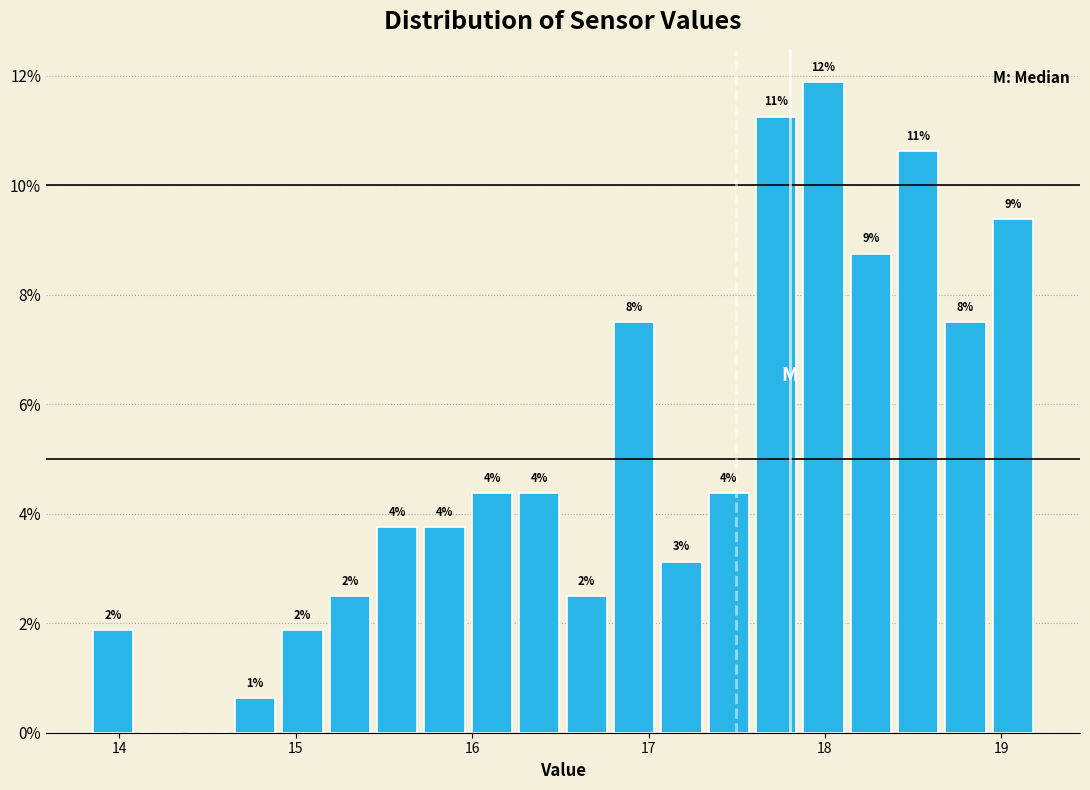

Read against the x-axis, roughly where is the centre of the tallest bar?

18.0